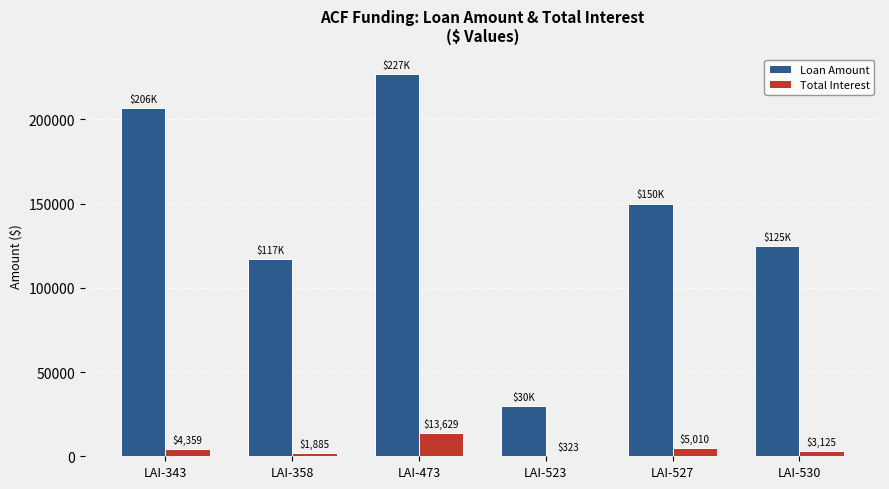

At which category is the sum across all series the highest?

LAI-473